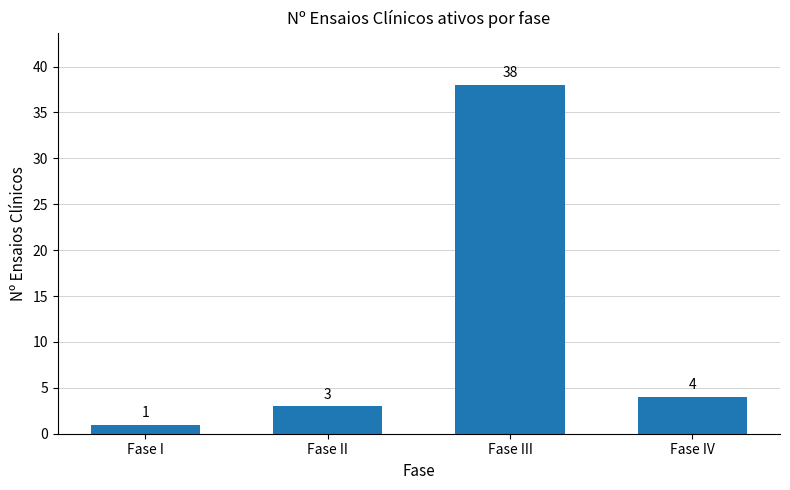

What is the change in value from Fase III to Fase IV?

-34